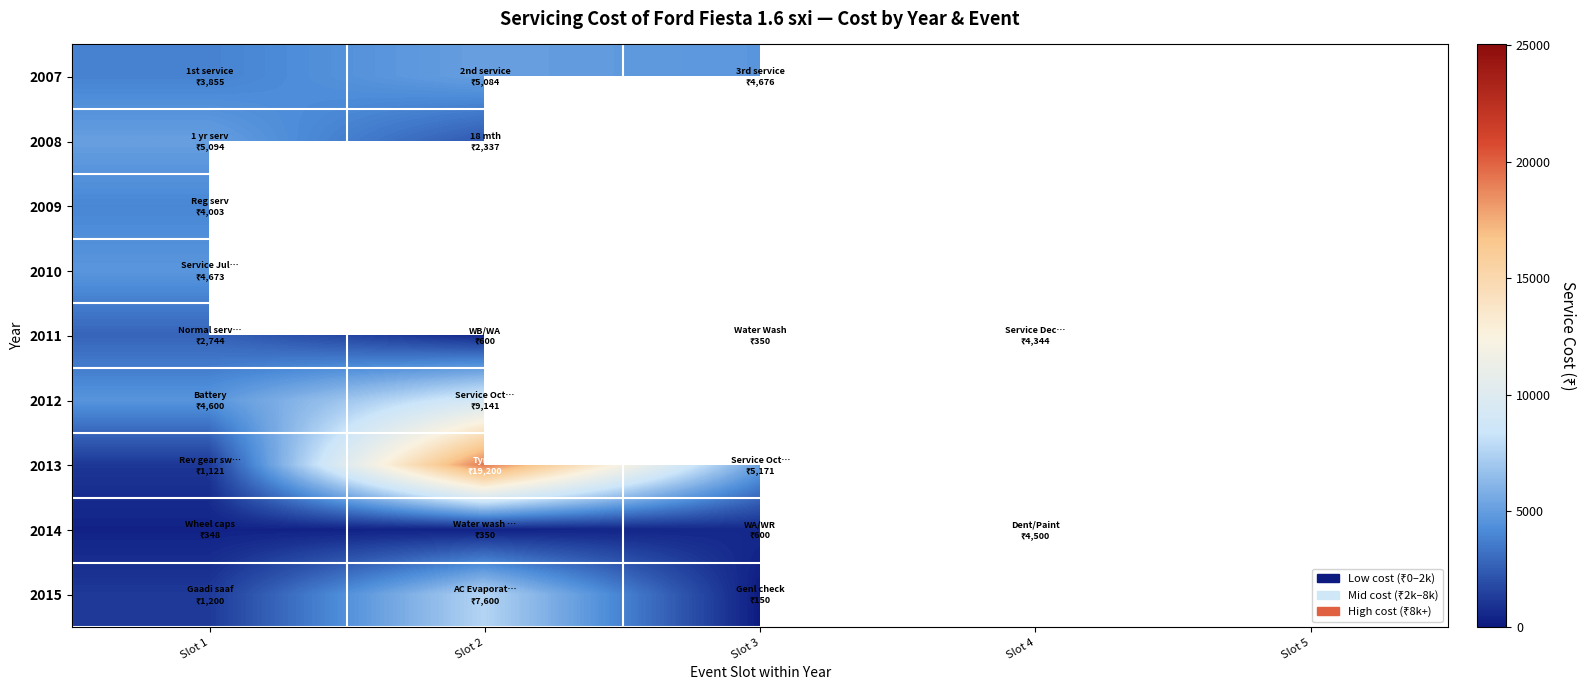

Count the number of data series in this chart.

9